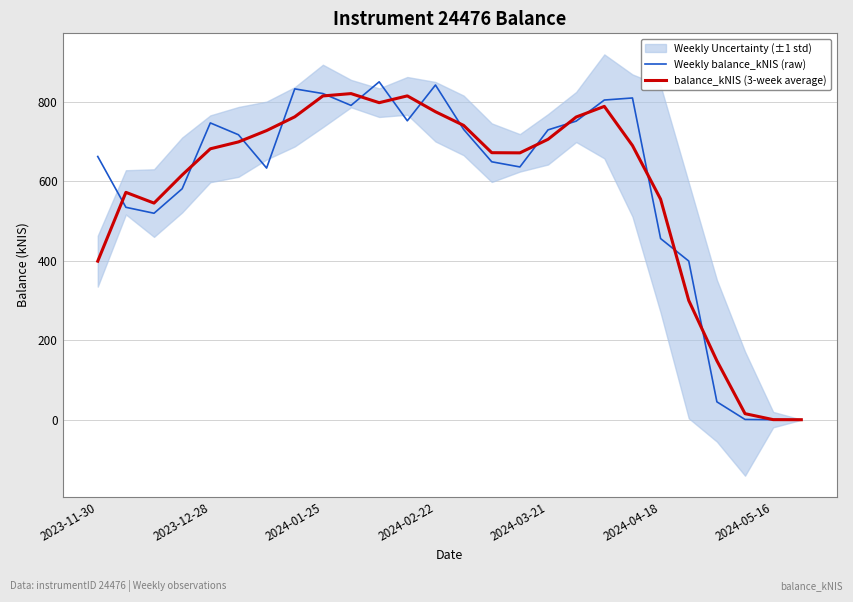

The value of balance_kNIS (3-week average) at 2024-01-25 is 814.1. True or false?

True